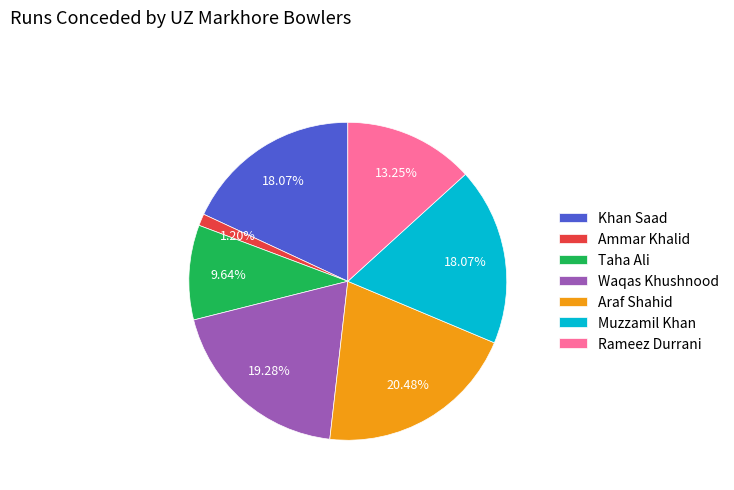

What is the smallest slice in the pie chart?

Ammar Khalid